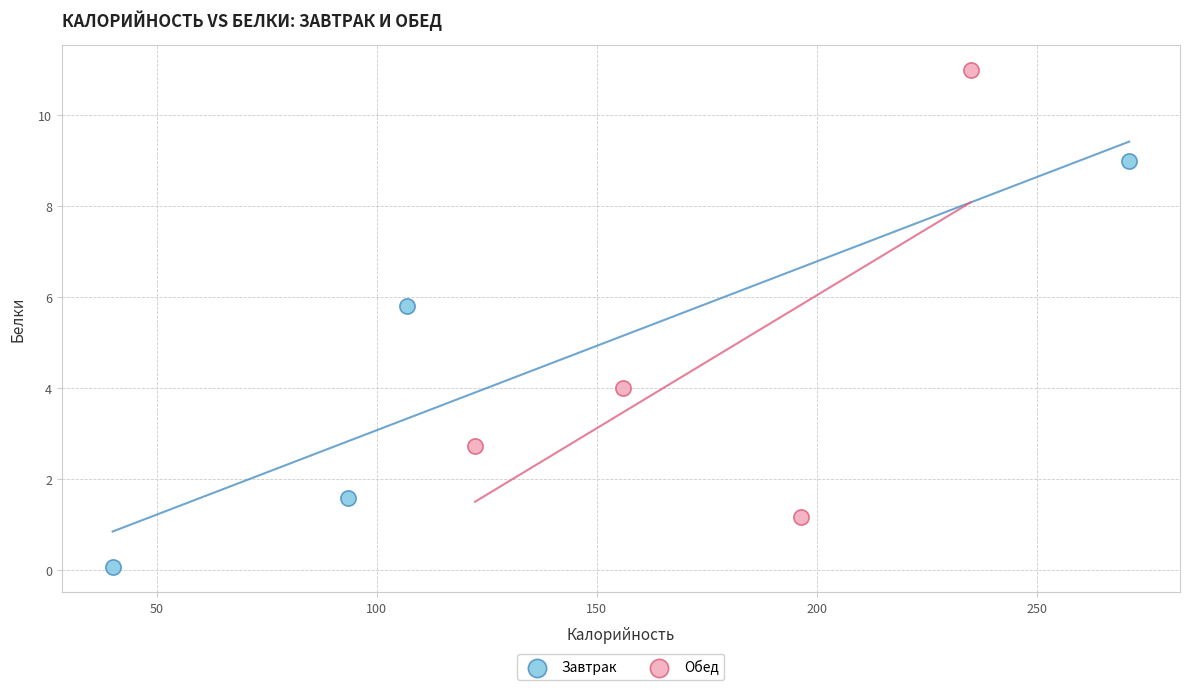

What are all the series names shown in the legend?

Завтрак, Обед